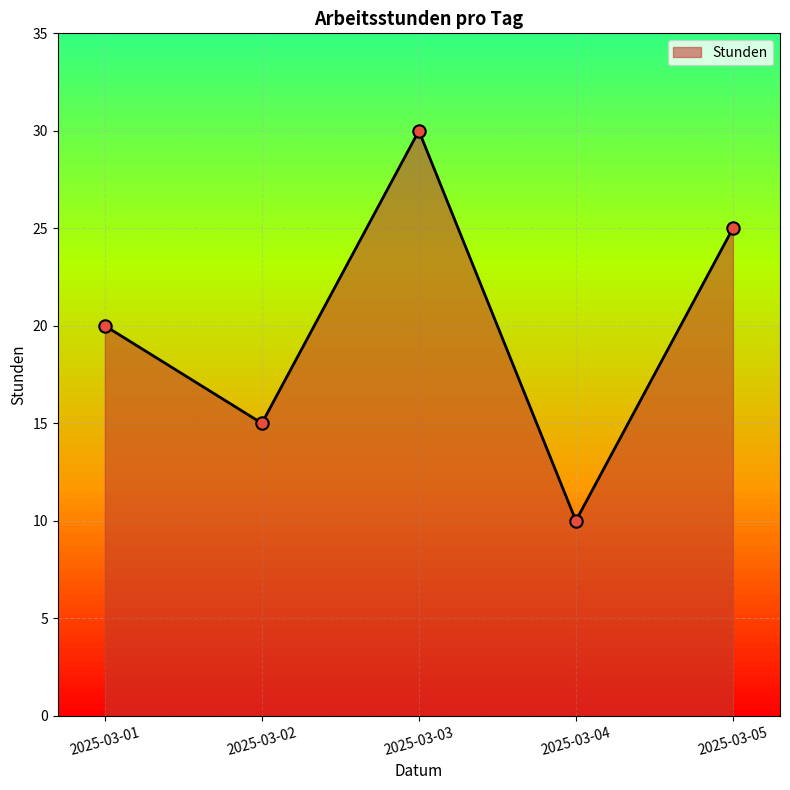

What is the ratio of the value at 2025-03-01 to the value at 2025-03-05?

0.8